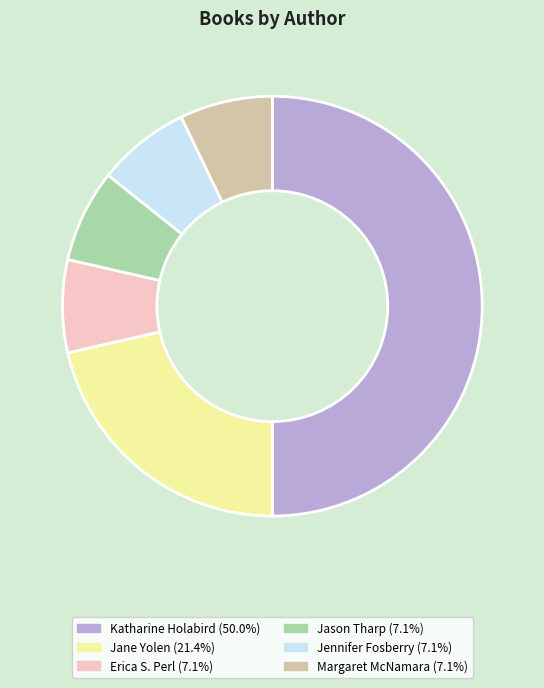

To the nearest percent, what is the difference between the largest and smallest slice percentages?

43%